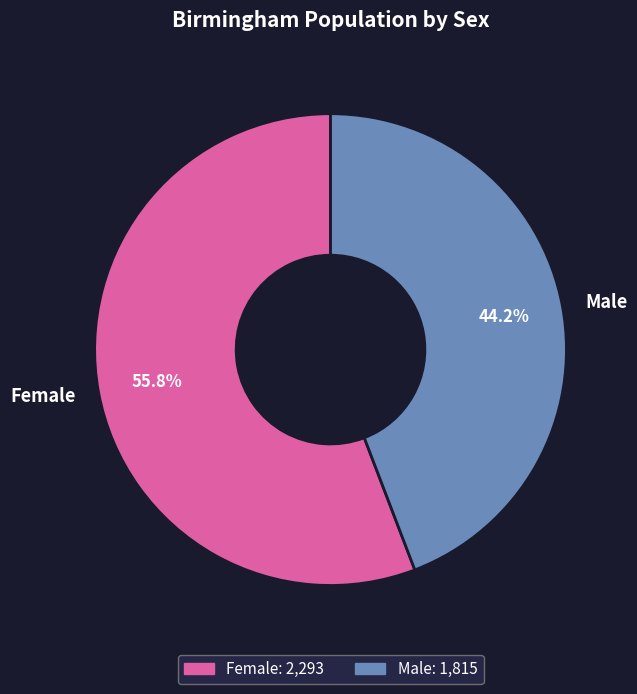

What is the ratio of the value at Male to the value at Female?

0.8